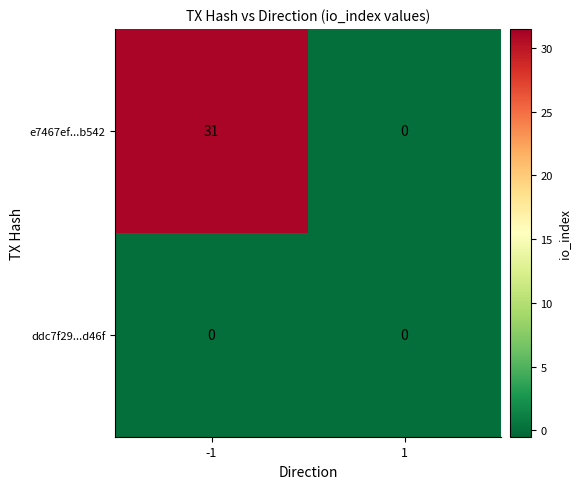

Between -1 and 1, which series saw the biggest shift?

e7467ef...b542